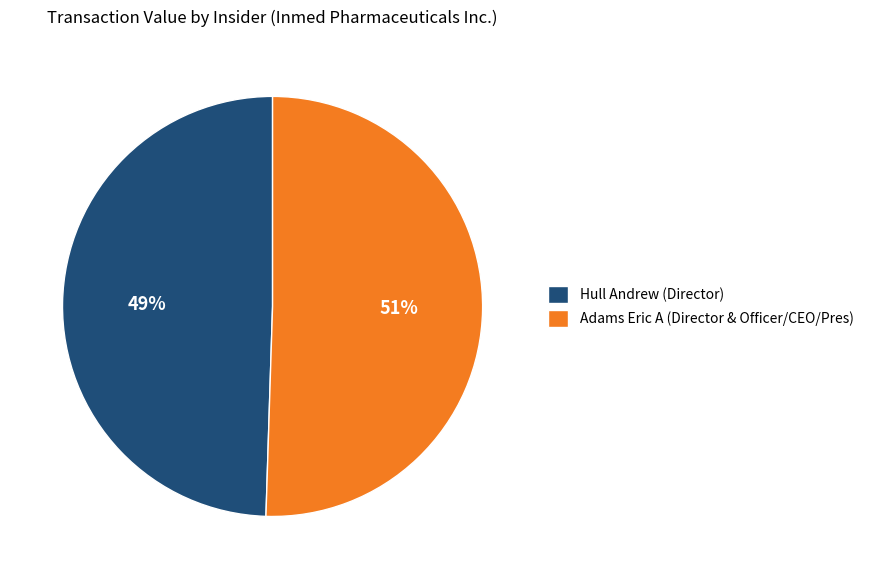

How many slices are in this pie chart?

2